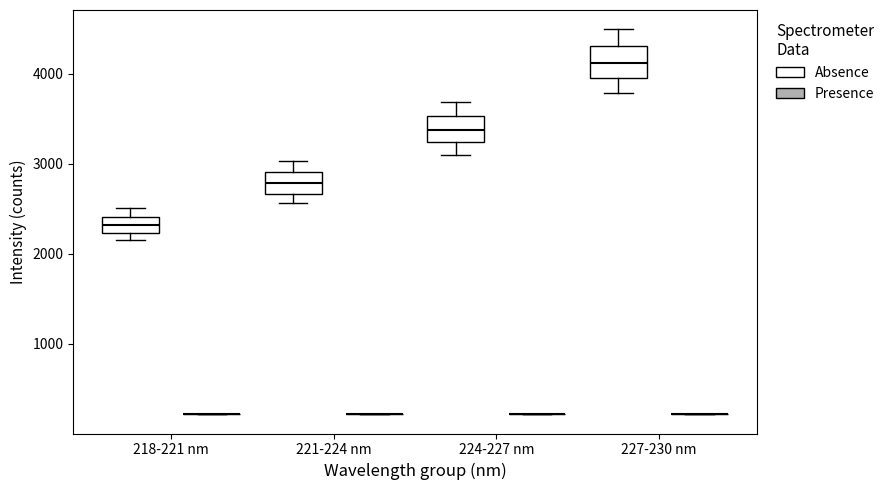

Reading left to right, transcribe this box plot: for each box, give where its median line is, the range the box spans, and where its two whiskers end, as read against the y-axis. The values are not printed on the chart, so give them approximately, as read against the axis.

218-221 nm (Absence): median 2300, box 2200 to 2400, whiskers 2100 to 2500
218-221 nm (Presence): box collapsed to a line at 200, whiskers 200 to 200
221-224 nm (Absence): median 2800, box 2700 to 2900, whiskers 2600 to 3000
221-224 nm (Presence): box collapsed to a line at 200, whiskers 200 to 200
224-227 nm (Absence): median 3400, box 3200 to 3500, whiskers 3100 to 3700
224-227 nm (Presence): box collapsed to a line at 200, whiskers 200 to 200
227-230 nm (Absence): median 4100, box 3900 to 4300, whiskers 3800 to 4500
227-230 nm (Presence): box collapsed to a line at 200, whiskers 200 to 200